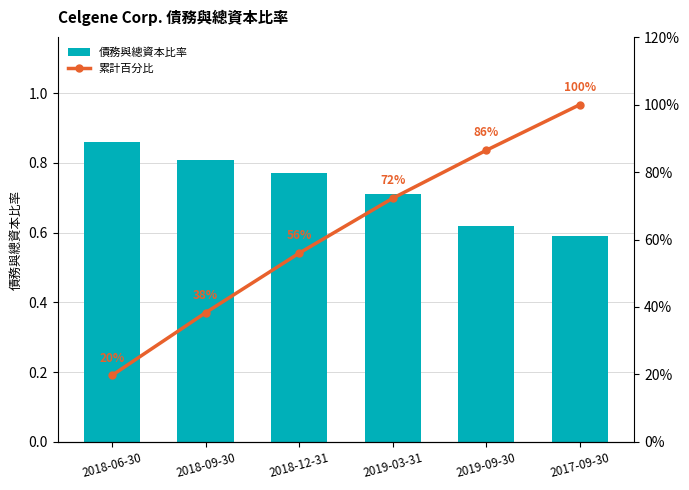

At how many categories does at least one series exceed 66?

3